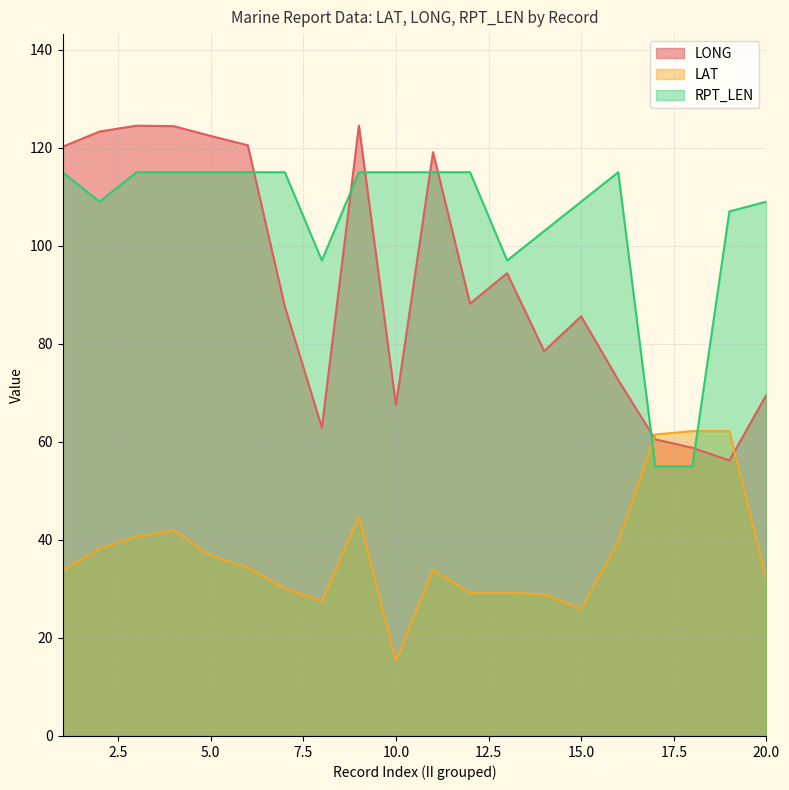

List the series in order of their peak value, lowest first.

LAT, RPT_LEN, LONG